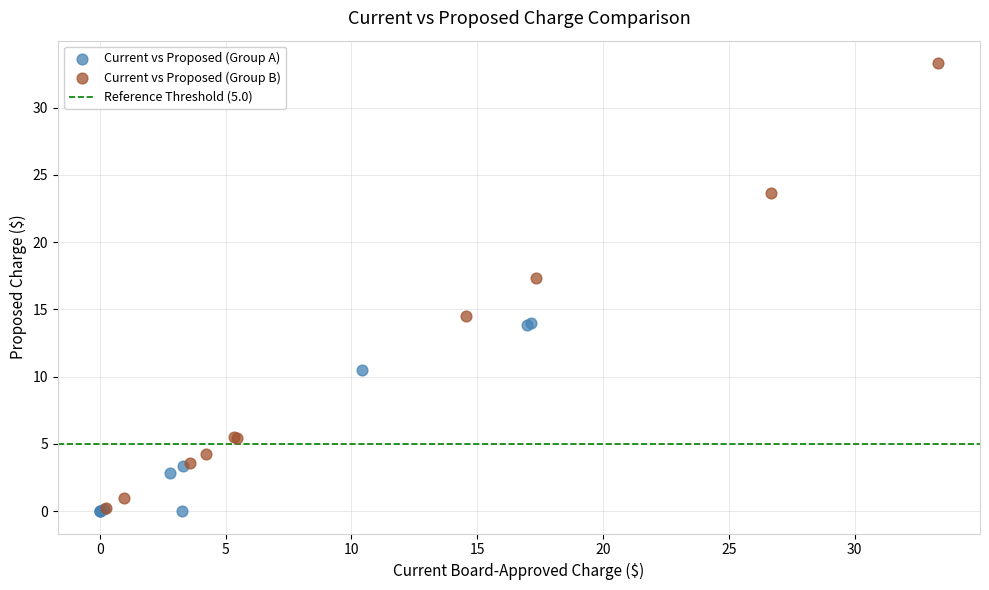

Which series has the widest spread of Y values?

Current vs Proposed (Group B)